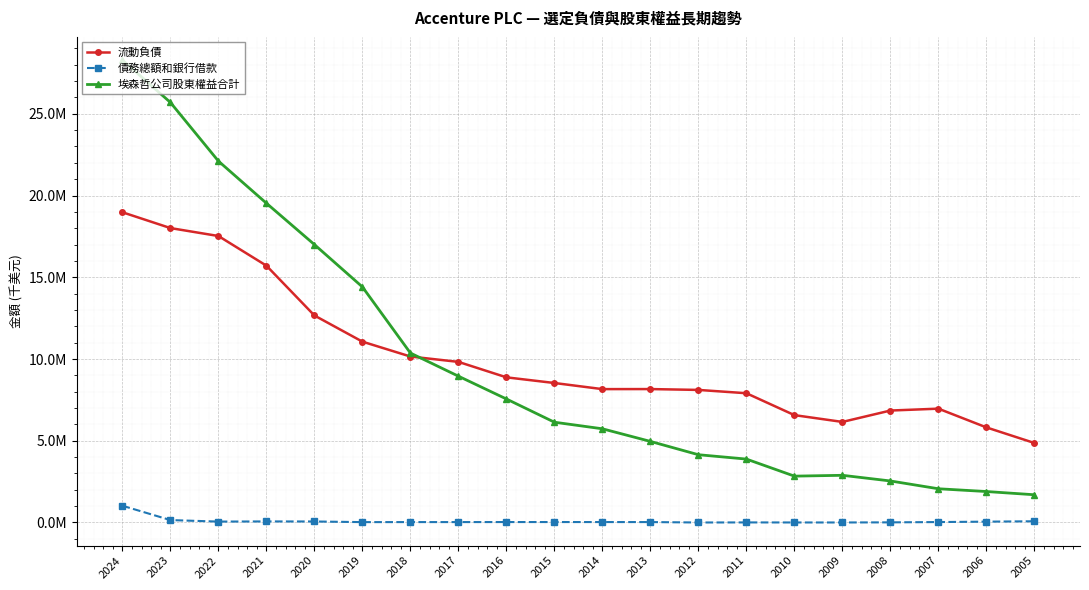

What is the difference between the maximum and minimum values in the 埃森哲公司股東權益合計 series?

26591732